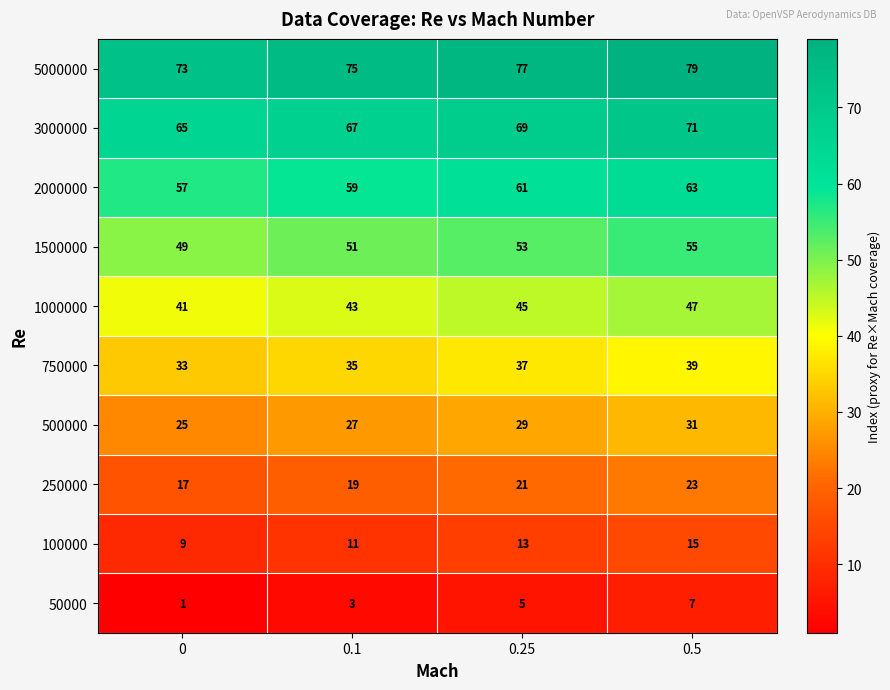

At how many categories does at least one series exceed 55?

4